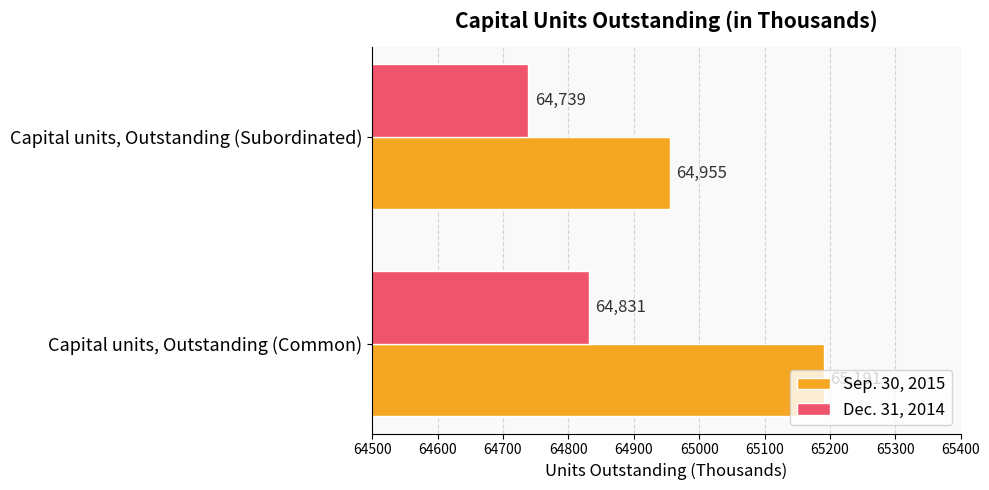

What is the approximate value of Sep. 30, 2015 at Capital units, Outstanding (Common), to the nearest 50?

65200